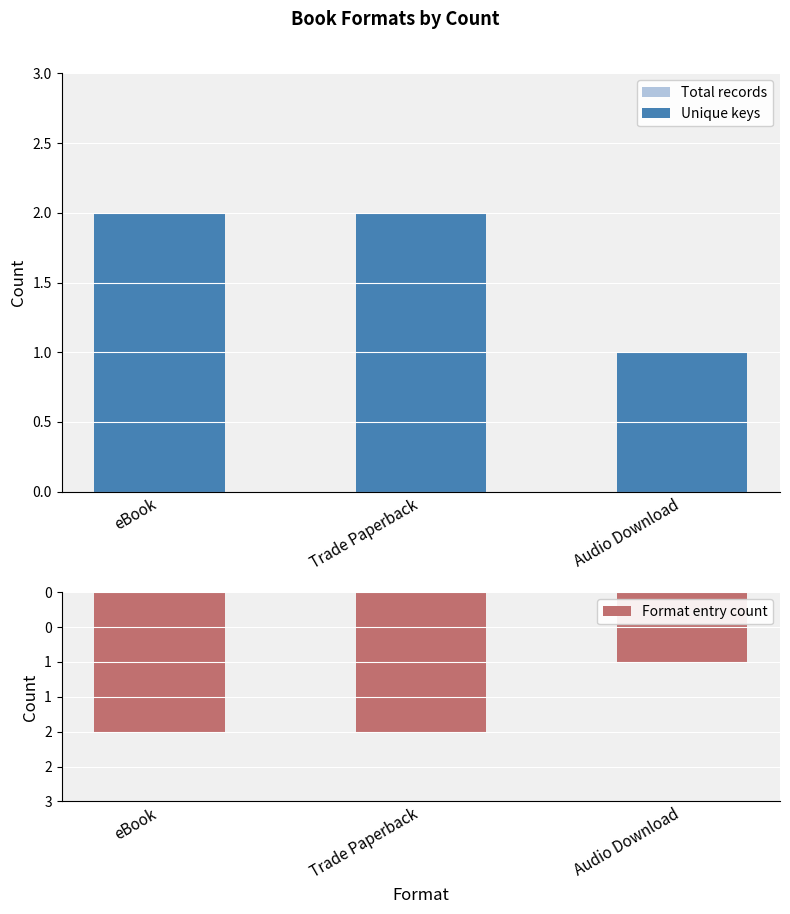

Does the chart contain stacked bars?

No